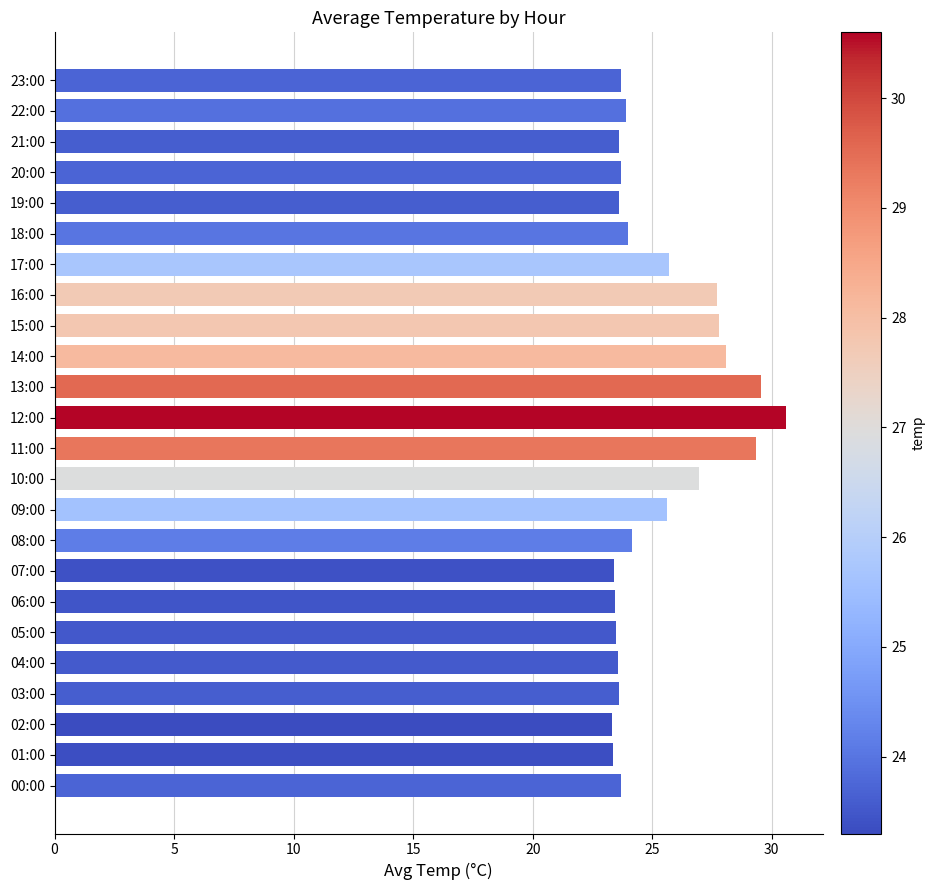

Are the bars horizontal?

Yes